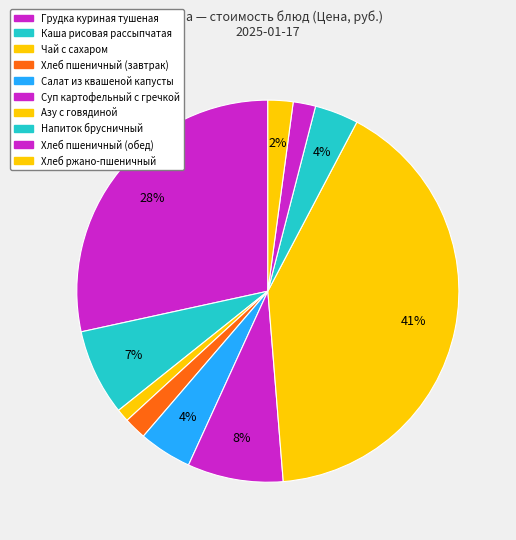

Is there a majority slice in this chart?

No